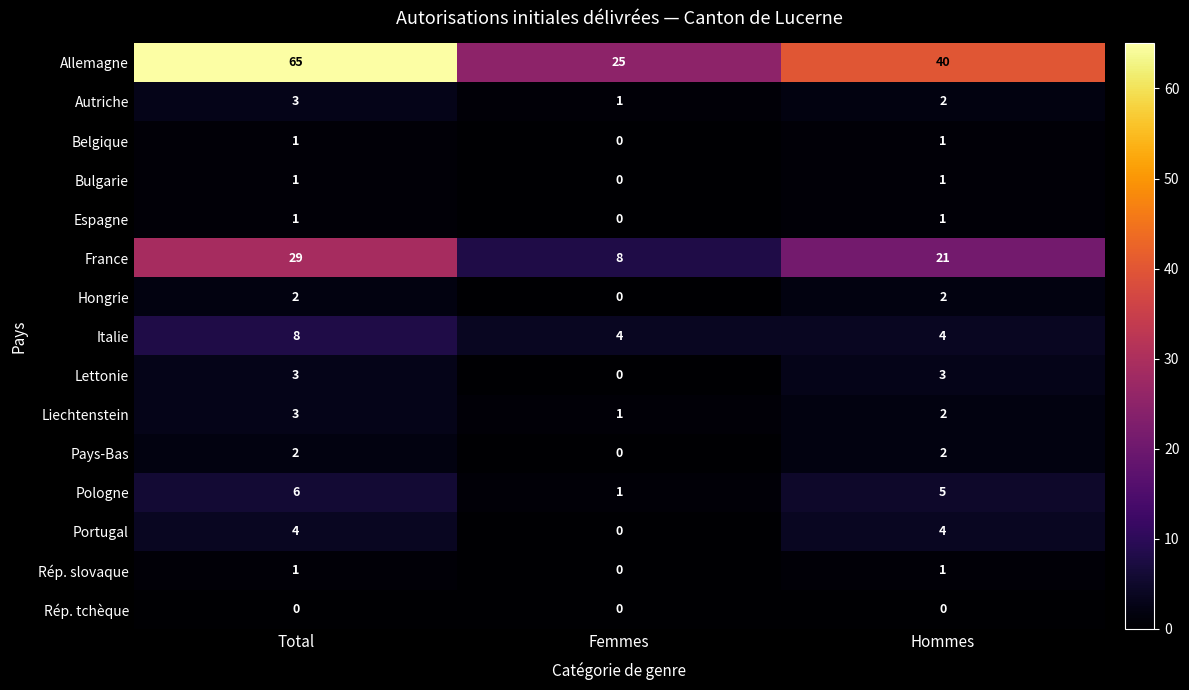

What is the total value across all series at Femmes?

40